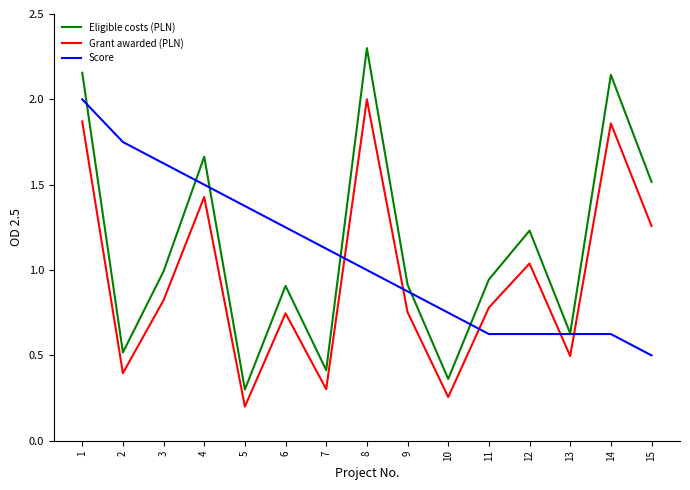

Rank the series at 5 from highest to lowest value.

Score, Eligible costs (PLN), Grant awarded (PLN)